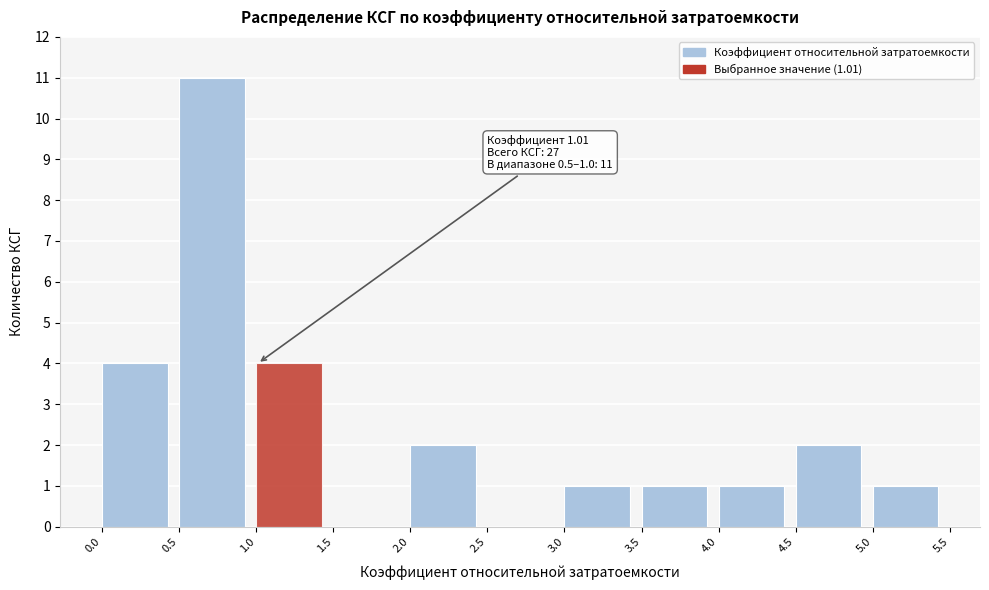

Which range on the x-axis has the tallest bar?

0.5 to 1.0